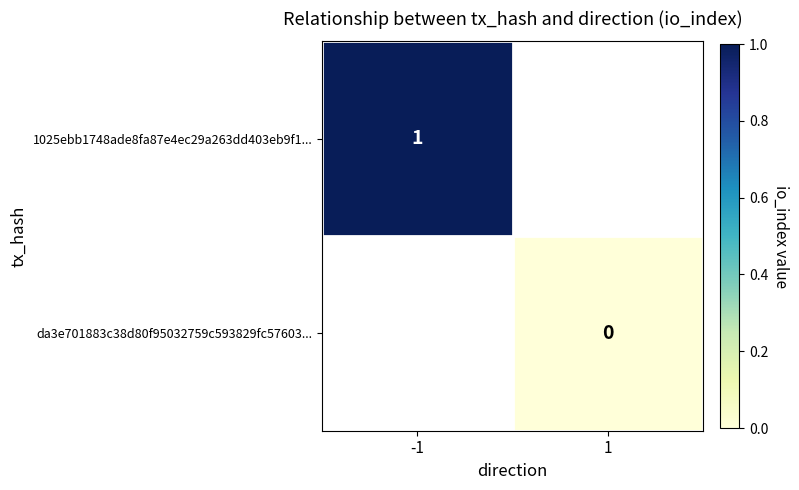

Is the value of 1025ebb1748ade8fa87e4ec29a263dd403eb9f1... at -1 greater than the value of da3e701883c38d80f95032759c593829fc57603... at 1?

Yes